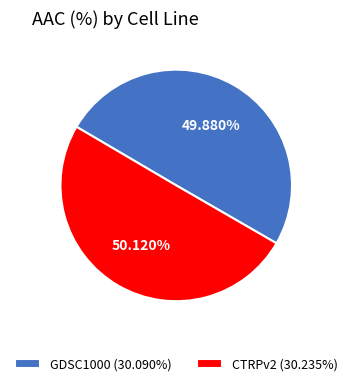

How many slices are in this pie chart?

2